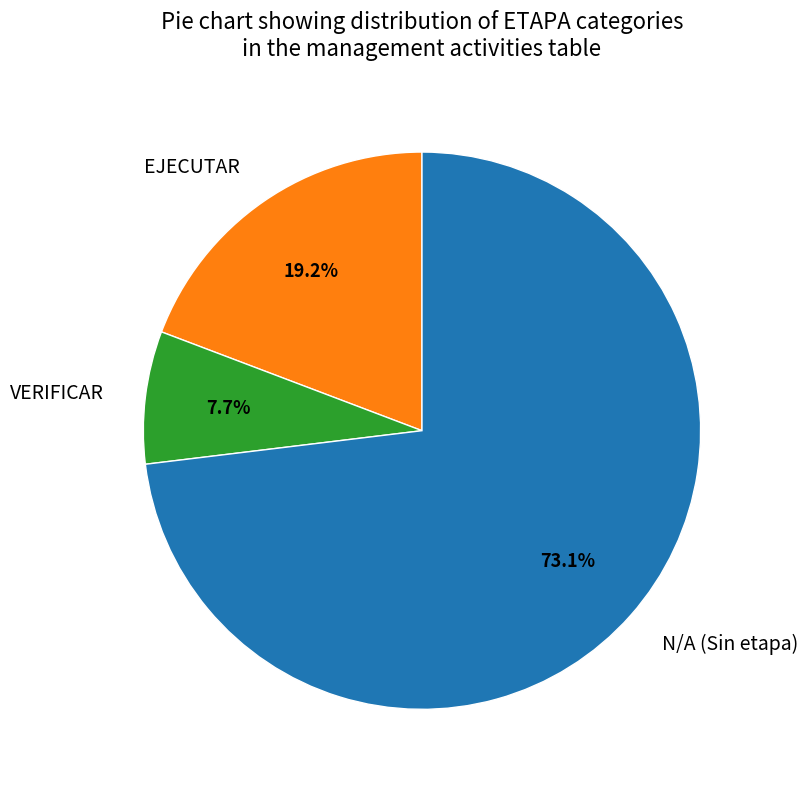

What is the majority slice?

N/A (Sin etapa)